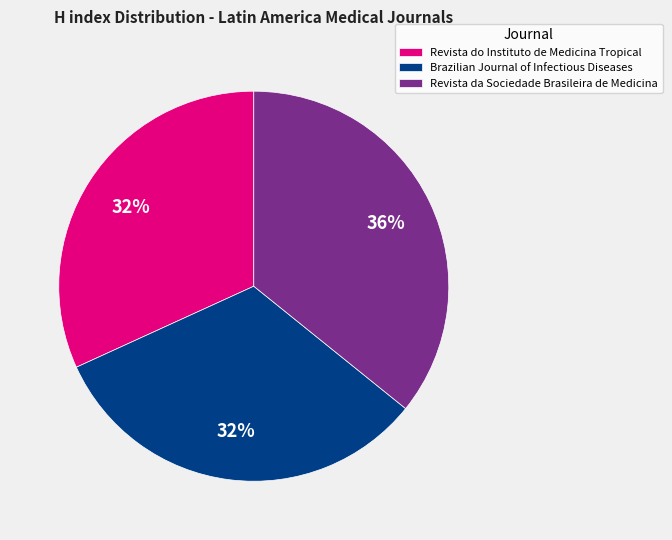

Which has a higher value, Brazilian Journal of Infectious Diseases or Revista da Sociedade Brasileira de Medicina?

Revista da Sociedade Brasileira de Medicina